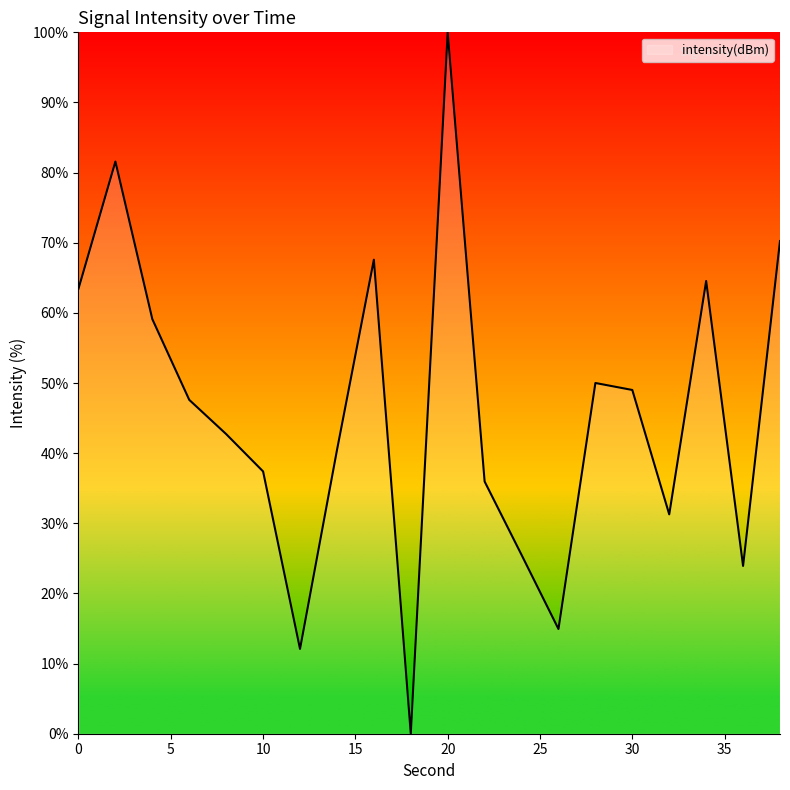

What is the greatest value displayed?

100.0